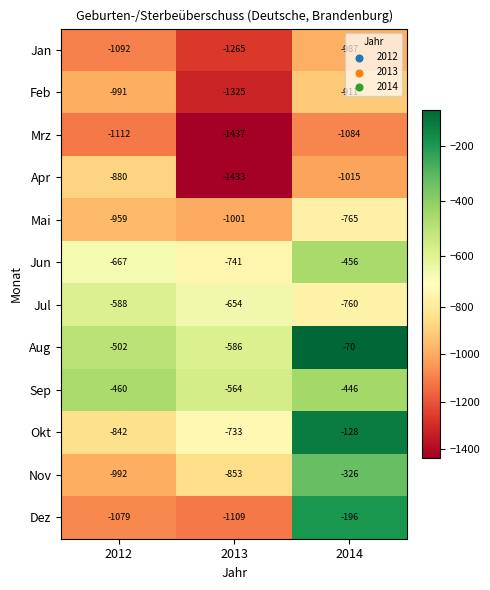

What is the average value of the Dez series?

-795